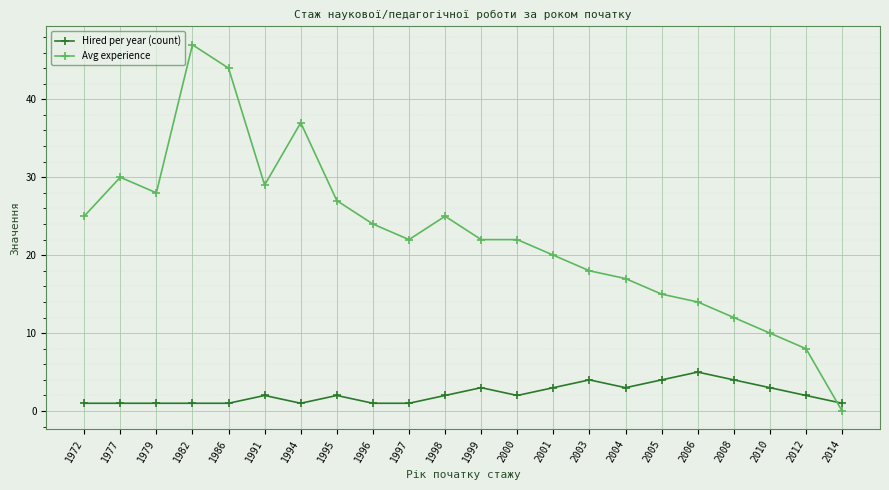

Which series has the largest range (max minus min)?

Avg experience